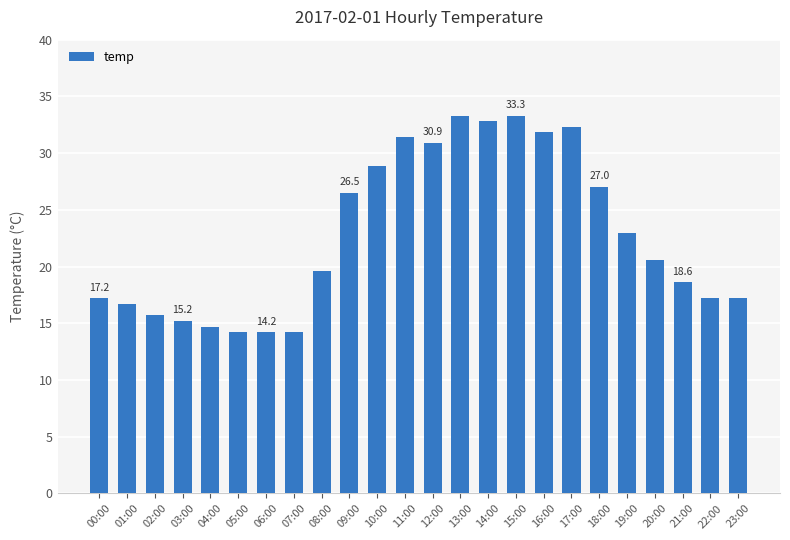

What value does the data have at 02:00?

15.7